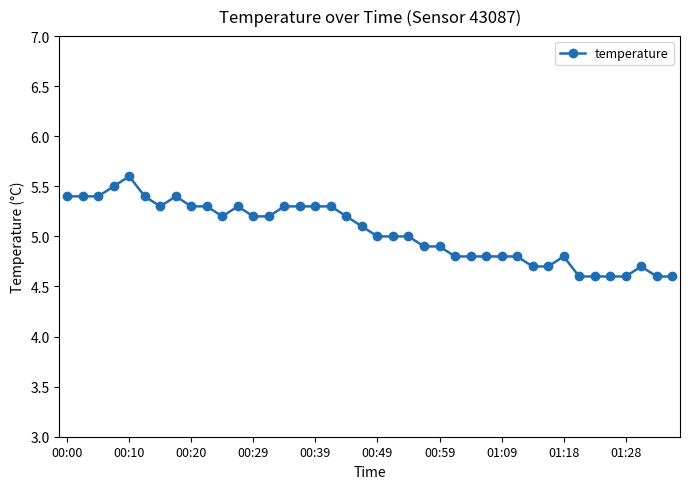

Does the chart display data point markers on the line(s)?

Yes